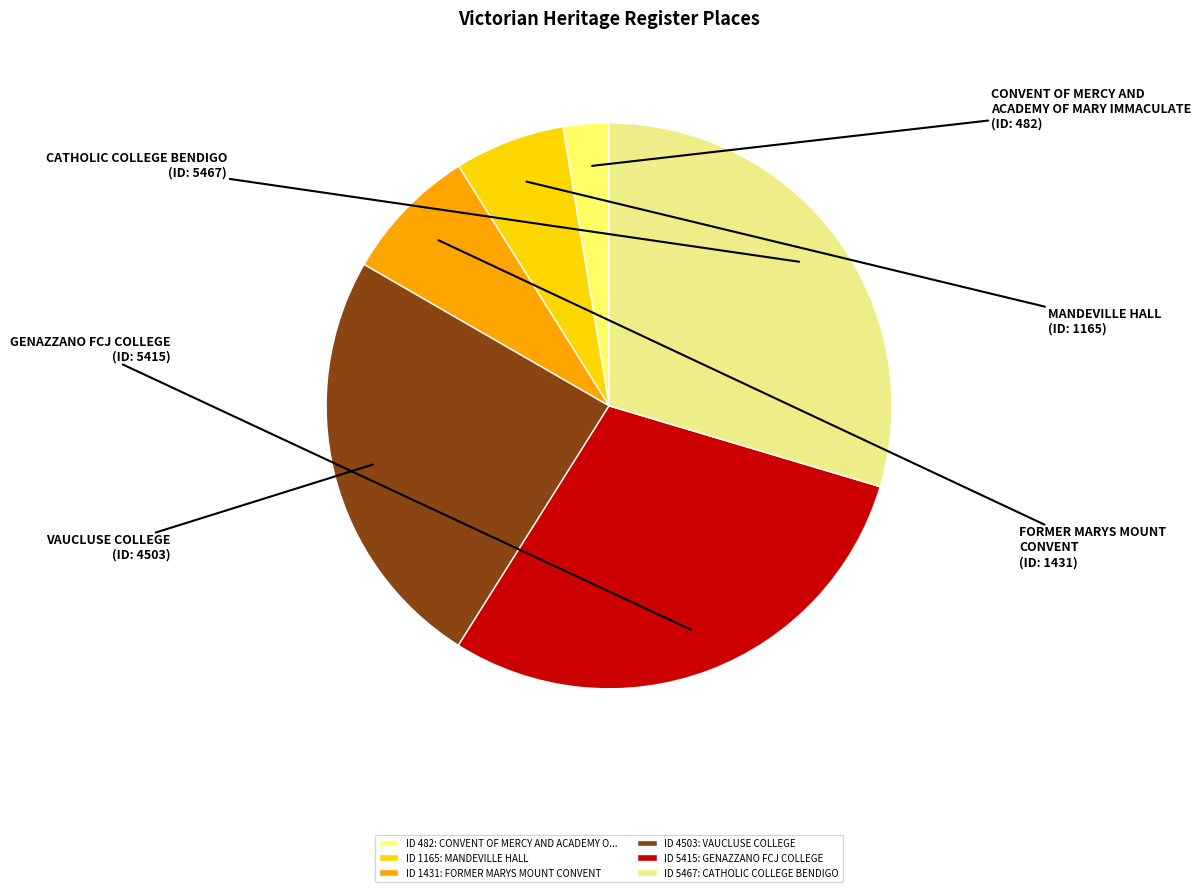

The VAUCLUSE COLLEGE slice represents 24% of the pie. True or false?

True